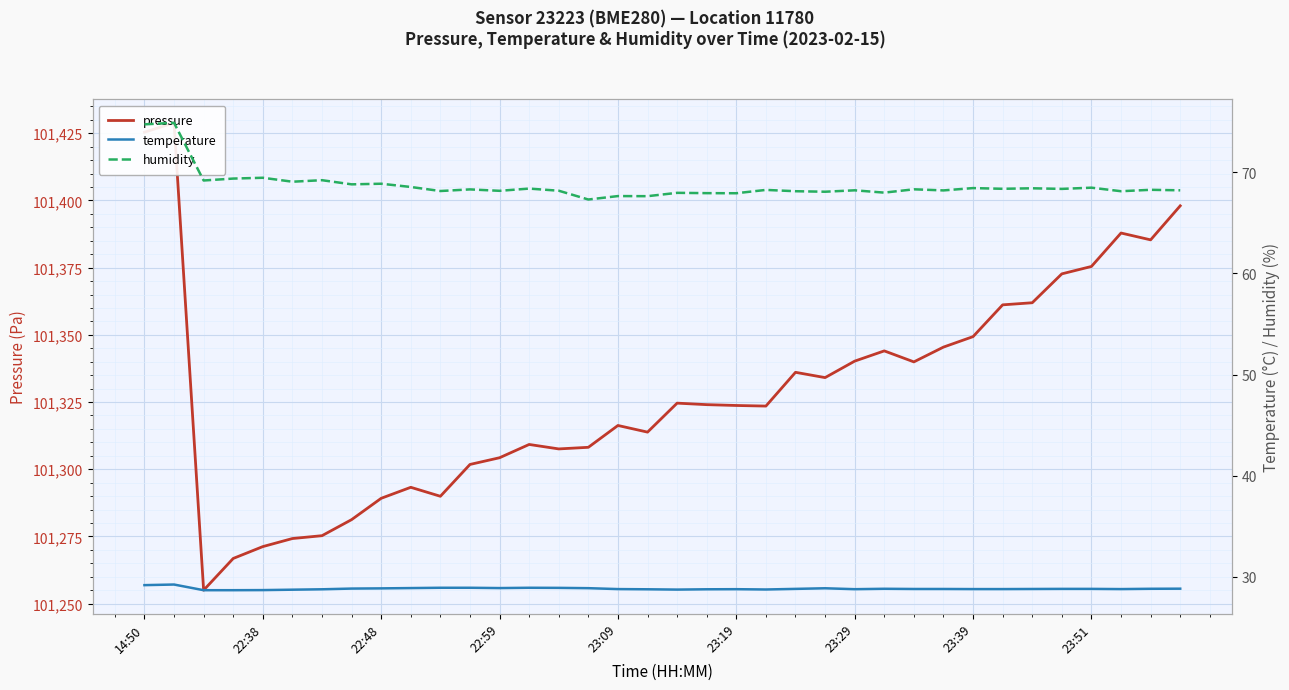

True or false: temperature and pressure intersect in this chart.

False